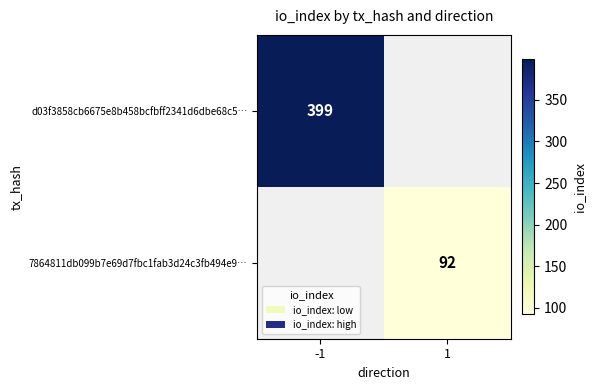

True or false: 7864811db099b7e69d7fbc1fab3d24c3fb494e9… has a value of 50 at 1.

False